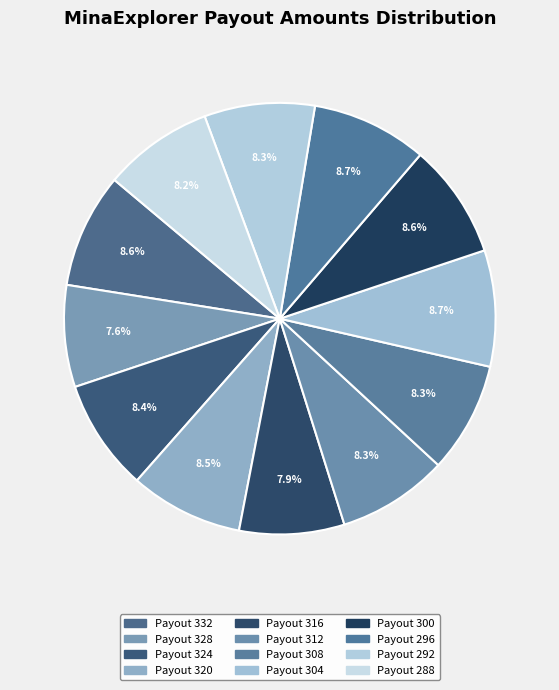

To the nearest percent, what portion does Payout 324 represent?

8%